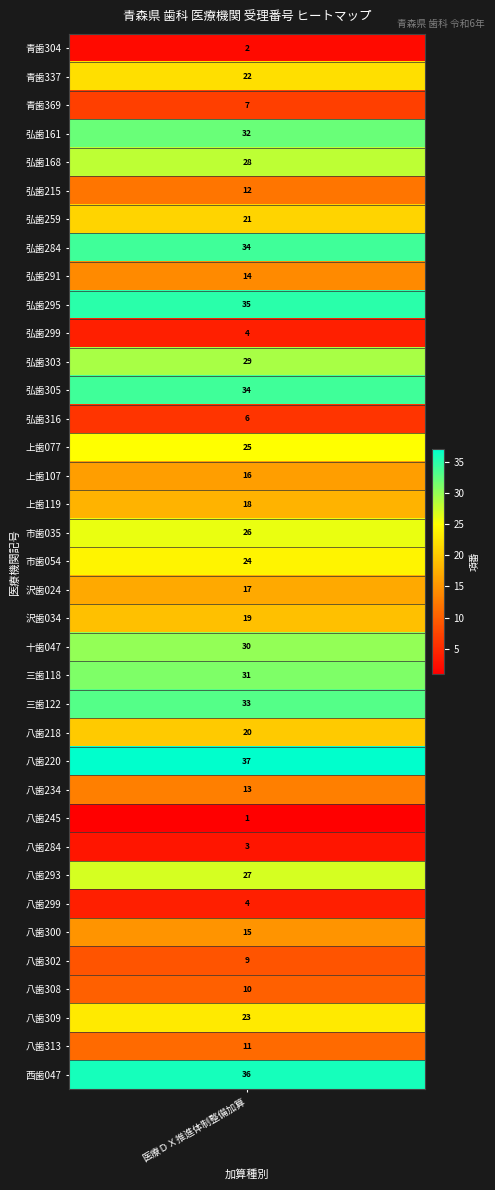

What is the ratio of the value at 29 to the value at 15?

1.9